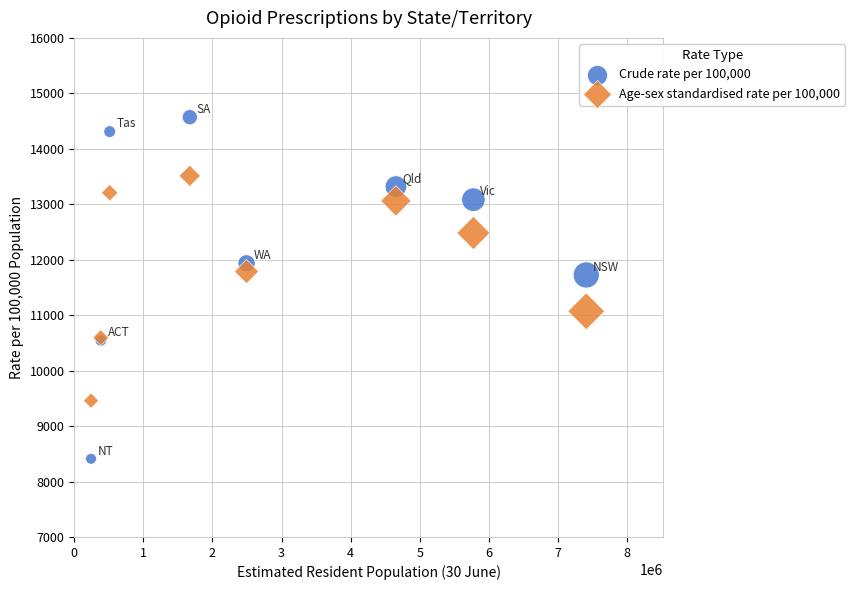

Which series contains the highest Y value?

Crude rate per 100,000